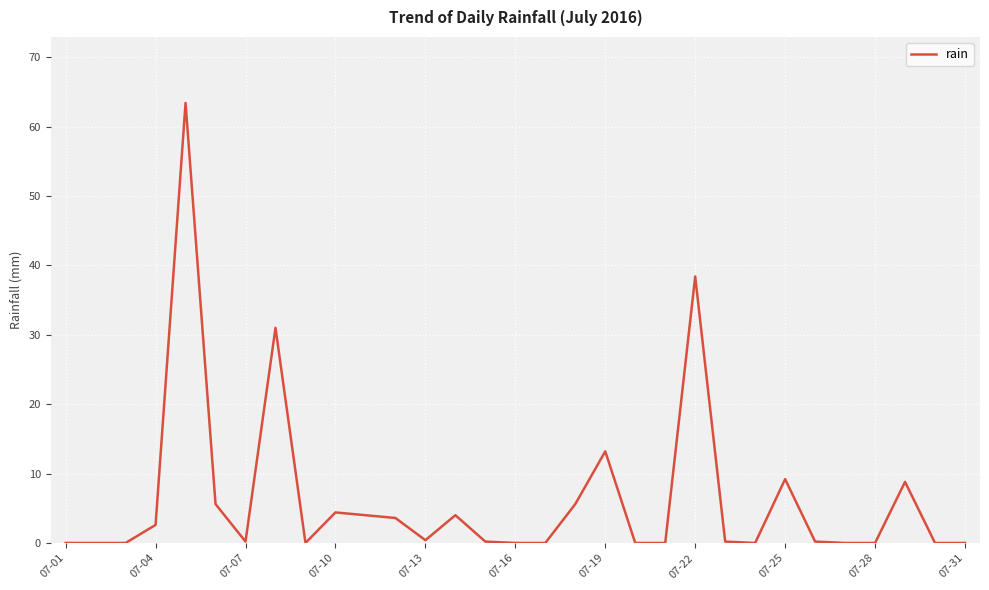

What is the difference between the maximum and minimum values?

63.4